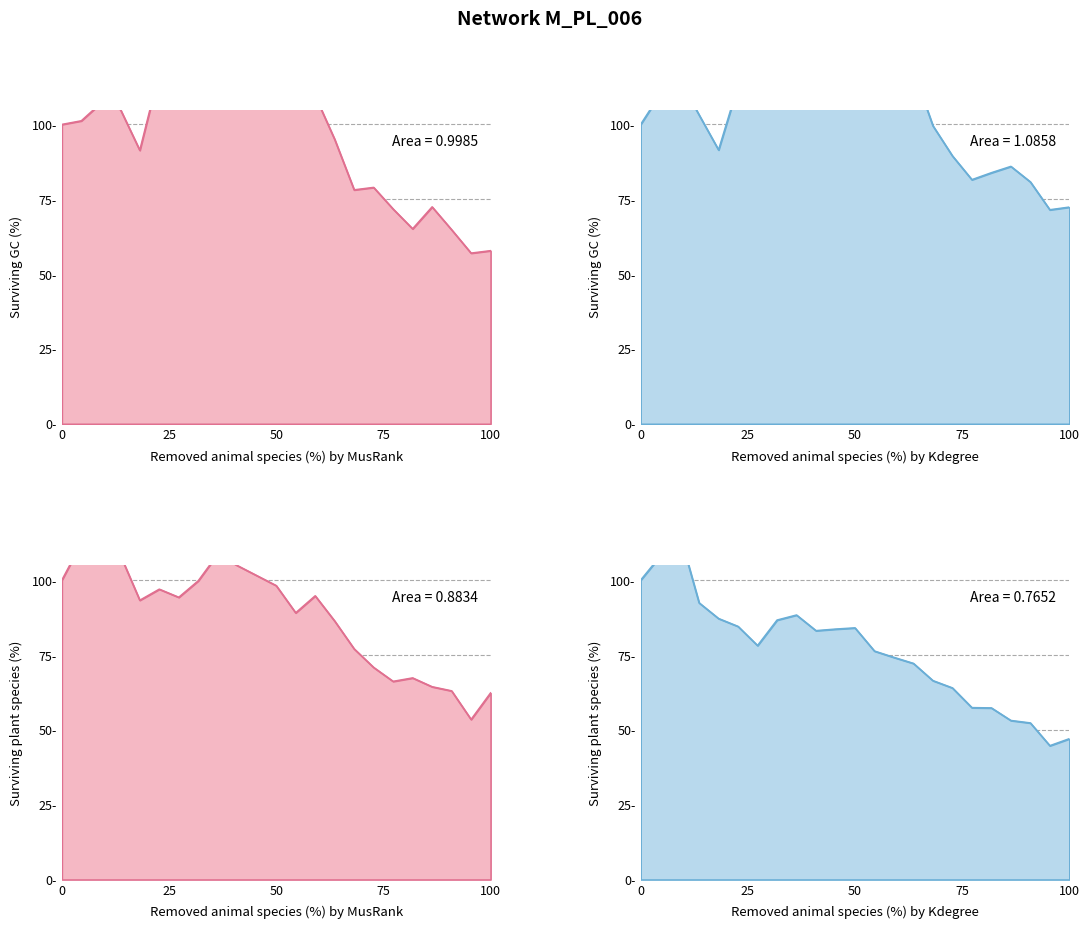

True or false: < 1 has a value of 166.4 at 8.

False